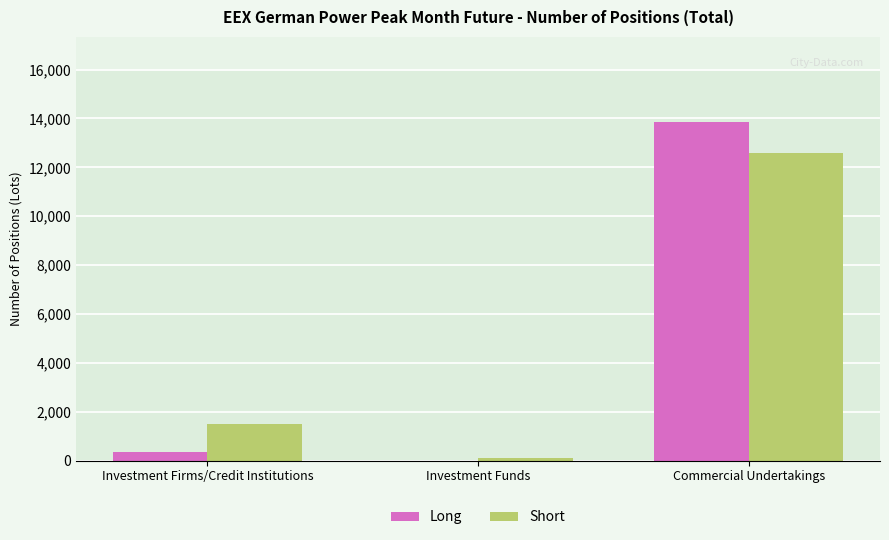

Which label corresponds to the largest value in the chart?

Commercial Undertakings